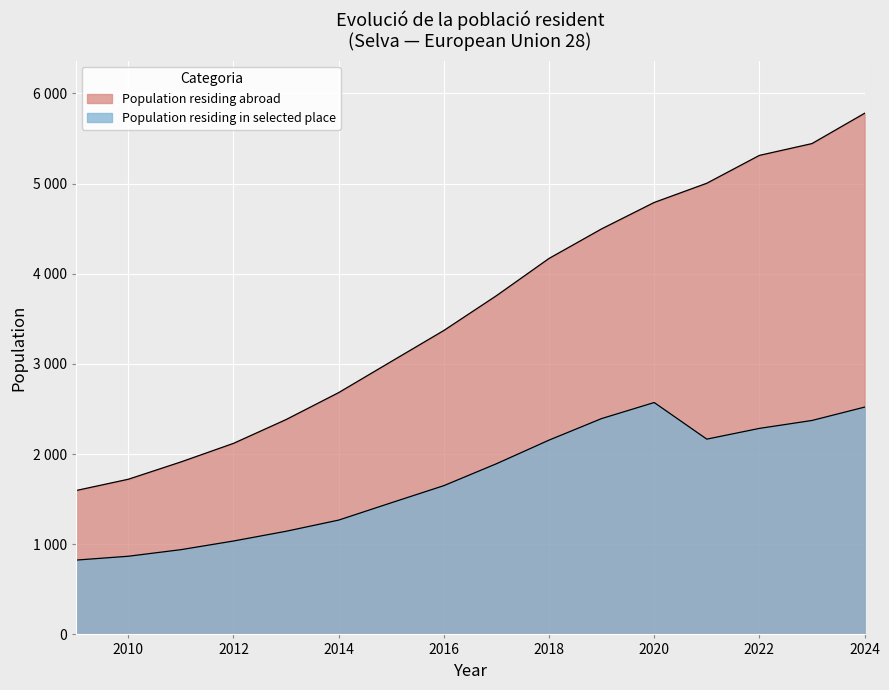

Reading left to right, extract all data points from this chart.

Population residing abroad: 2009=1595	2010=1721	2011=1913	2012=2119	2013=2383	2014=2682	2015=3027	2016=3371	2017=3757	2018=4170	2019=4498	2020=4791	2021=5004	2022=5313	2023=5444	2024=5780
Population residing in selected place: 2009=824	2010=867	2011=940	2012=1036	2013=1144	2014=1268	2015=1460	2016=1650	2017=1893	2018=2155	2019=2394	2020=2572	2021=2166	2022=2285	2023=2373	2024=2521